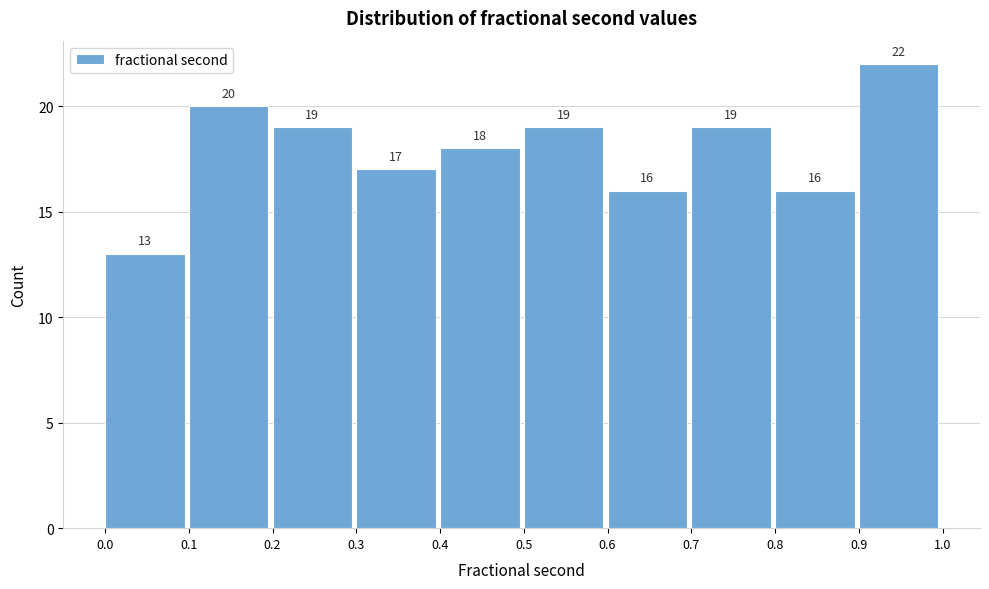

Reading left to right, transcribe this chart: for each bar, give the range it covers on the x-axis and its height.

0.0 to 0.1: 13
0.1 to 0.2: 20
0.2 to 0.3: 19
0.3 to 0.4: 17
0.4 to 0.5: 18
0.5 to 0.6: 19
0.6 to 0.7: 16
0.7 to 0.8: 19
0.8 to 0.9: 16
0.9 to 1.0: 22